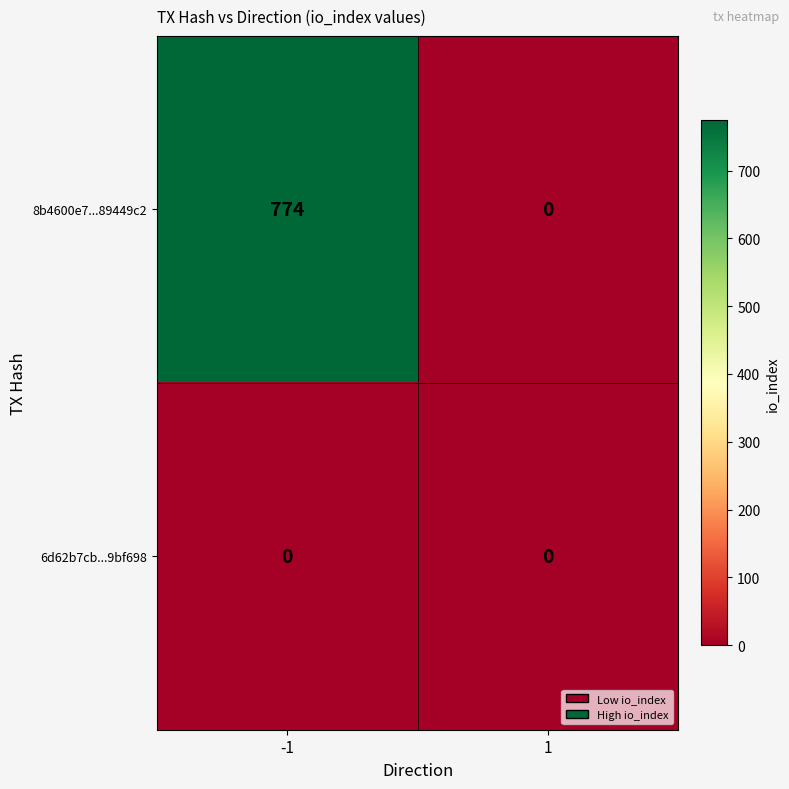

Reading left to right, list all the values displayed in this chart.

8b4600e7...89449c2: -1=774	1=0
6d62b7cb...9bf698: -1=0	1=0